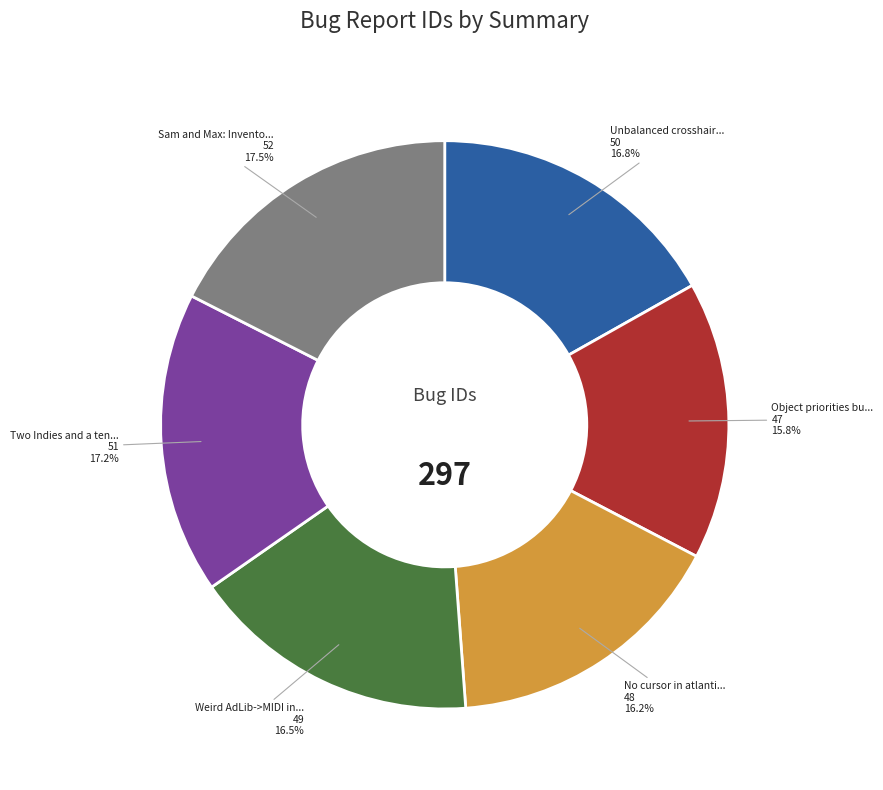

Does any single category account for the majority?

No